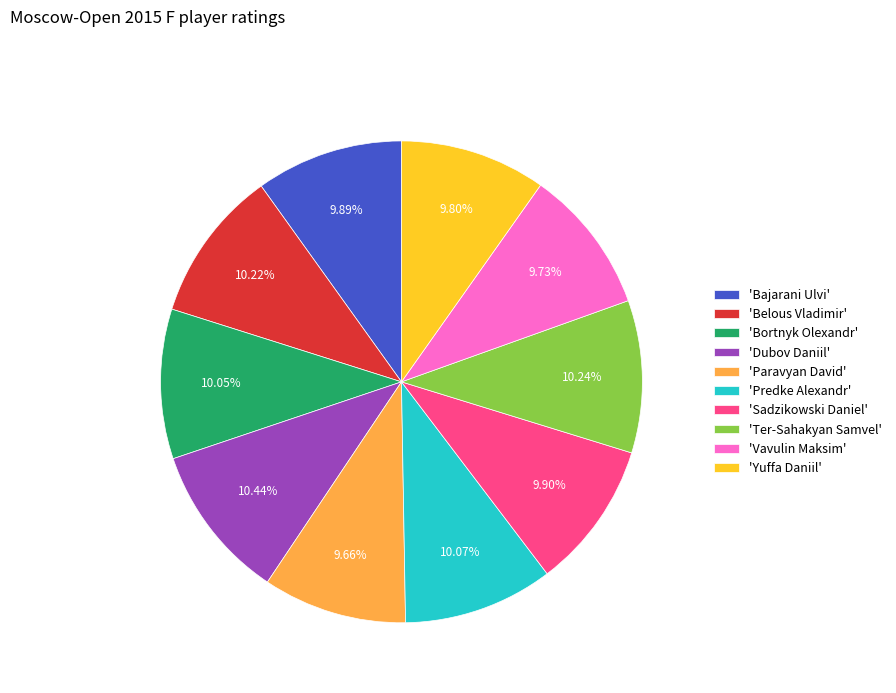

How many segments does this pie chart have?

10